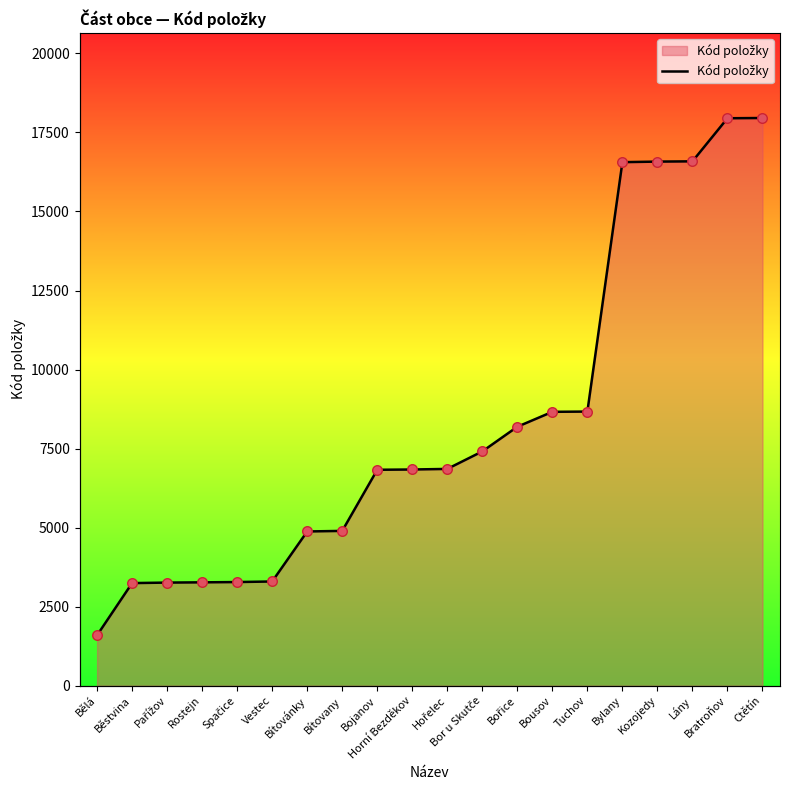

What is the change in value from Spačice to Horní Bezděkov?

+3560